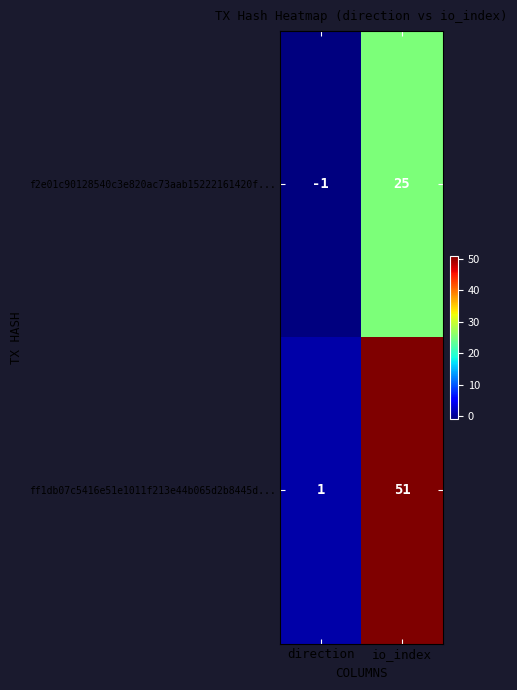

Which category has the highest value across all series?

io_index